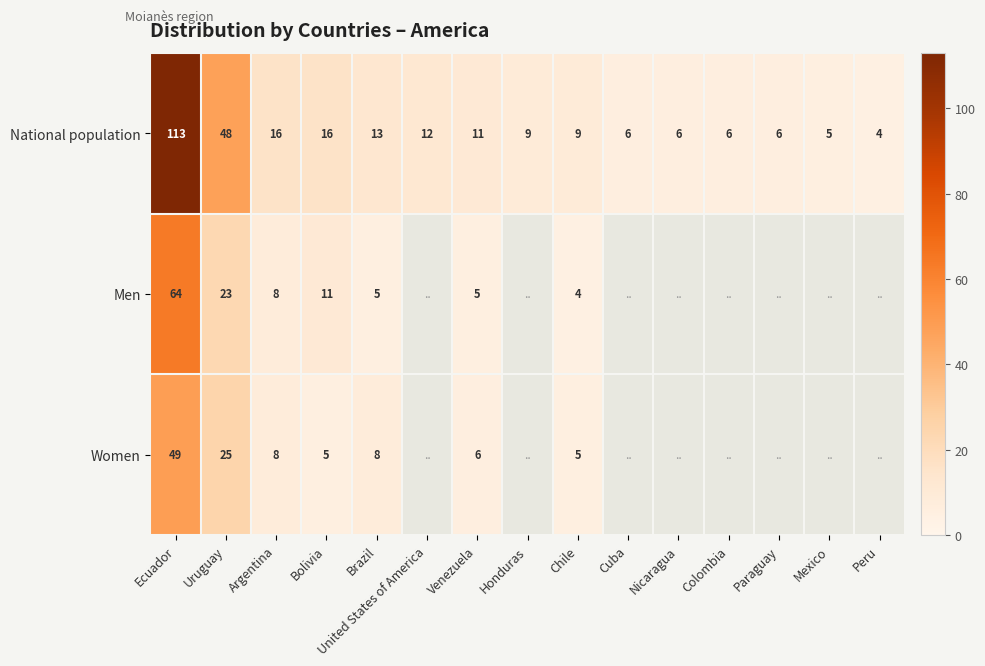

Rank the series at Brazil from highest to lowest value.

National population, Women, Men